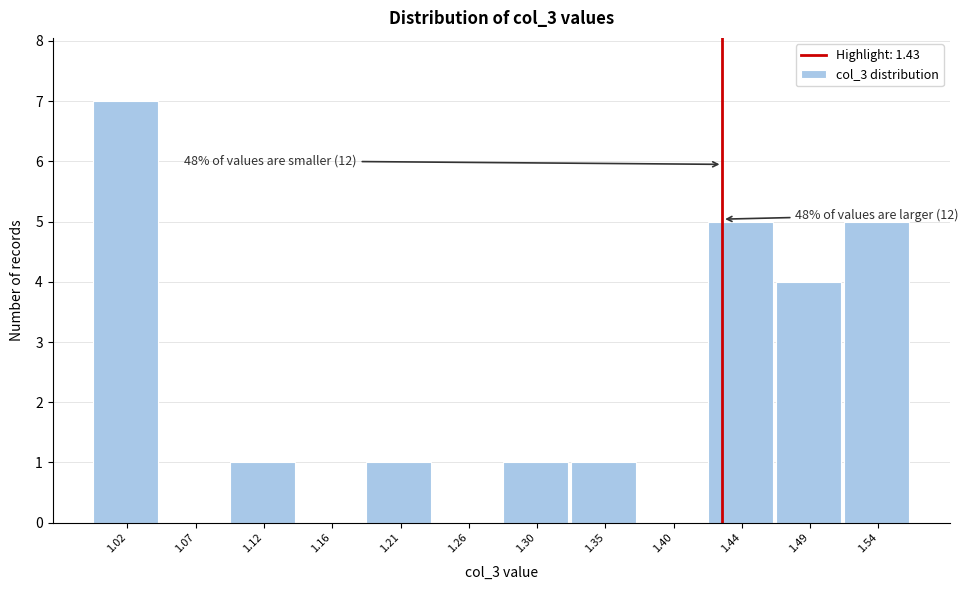

Over which range of the x-axis is the bar tallest?

1.000 to 1.045